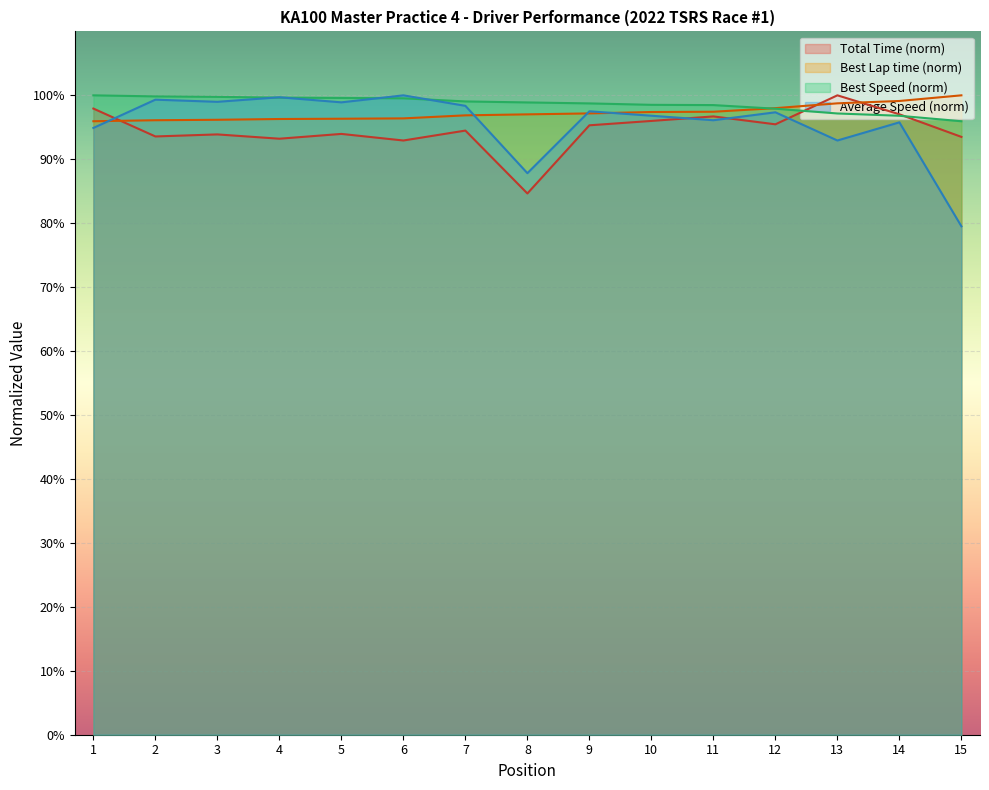

What is the approximate value of Best Speed (norm) at 12?

97.9